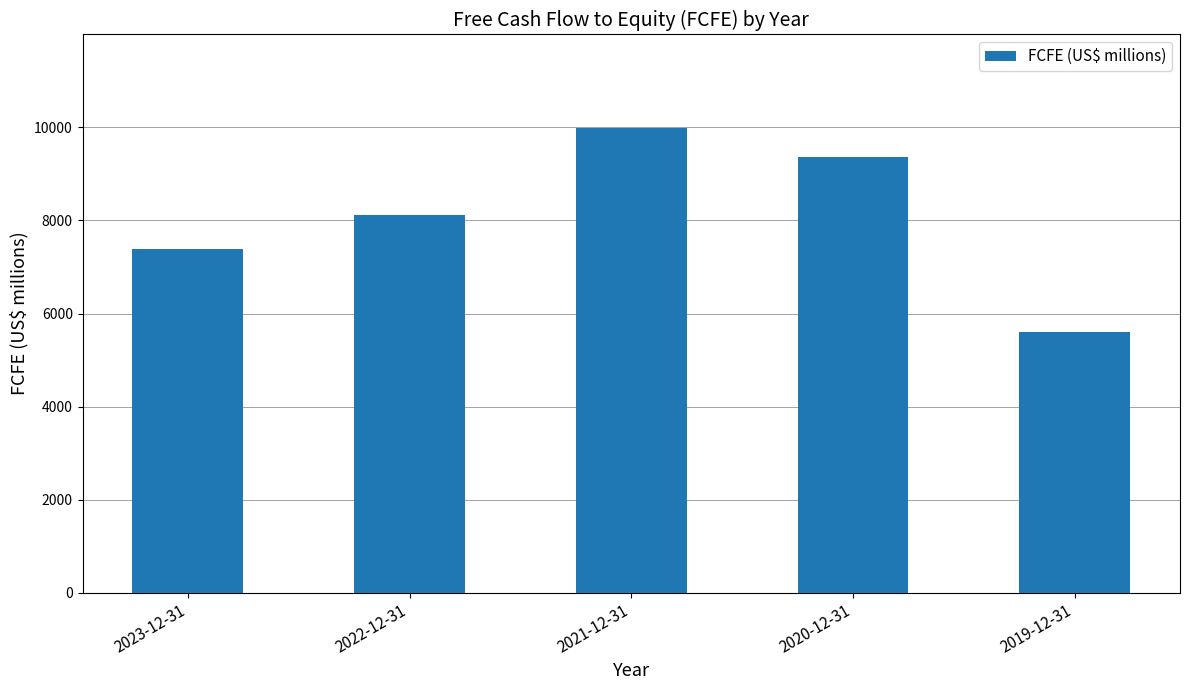

What is the maximum value shown in the chart?

9996